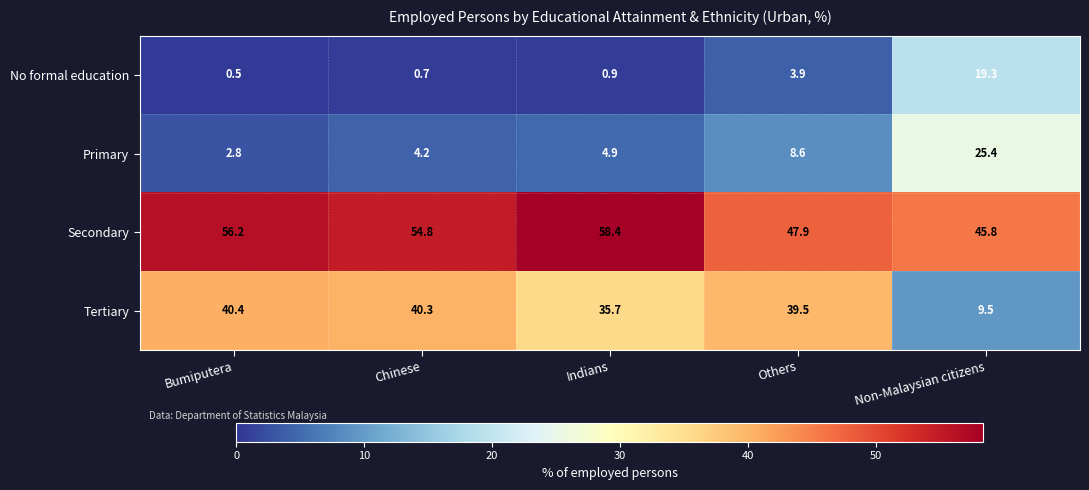

What is the sum of all Primary values?

45.9